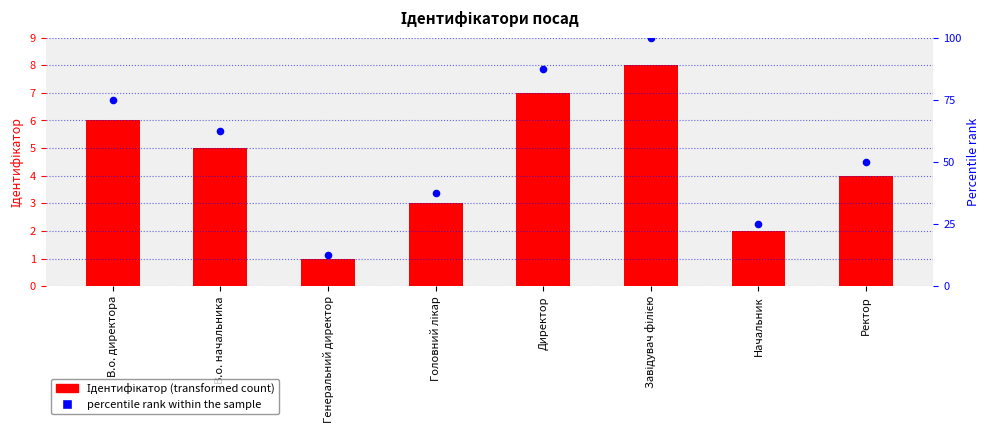

At which category is the sum across all series the highest?

Завідувач філією